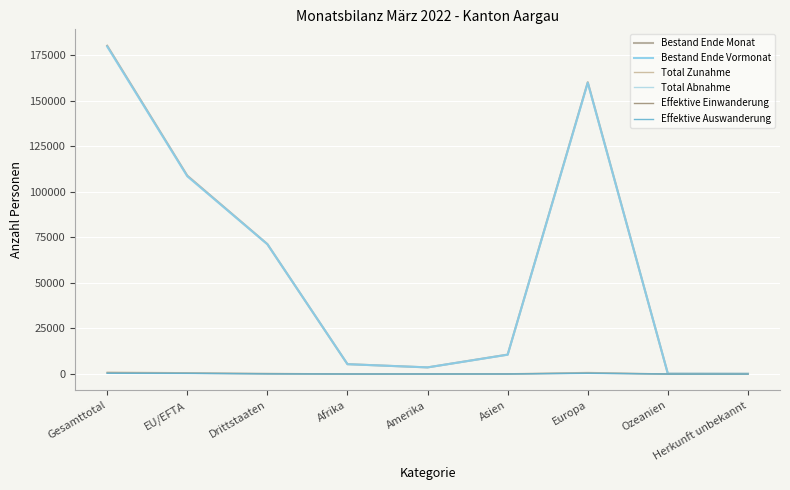

At Gesamttotal, list the series in order from largest to smallest.

Bestand Ende Monat, Bestand Ende Vormonat, Total Zunahme, Total Abnahme, Effektive Einwanderung, Effektive Auswanderung